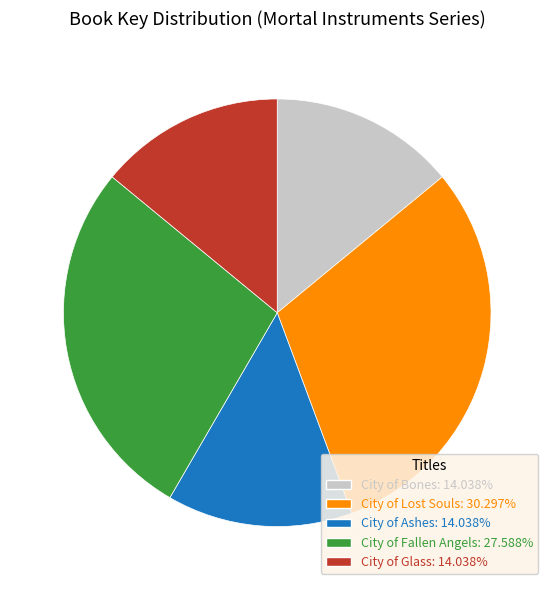

Approximately how many times larger is the value at City of Fallen Angels compared to City of Lost Souls?

0.9